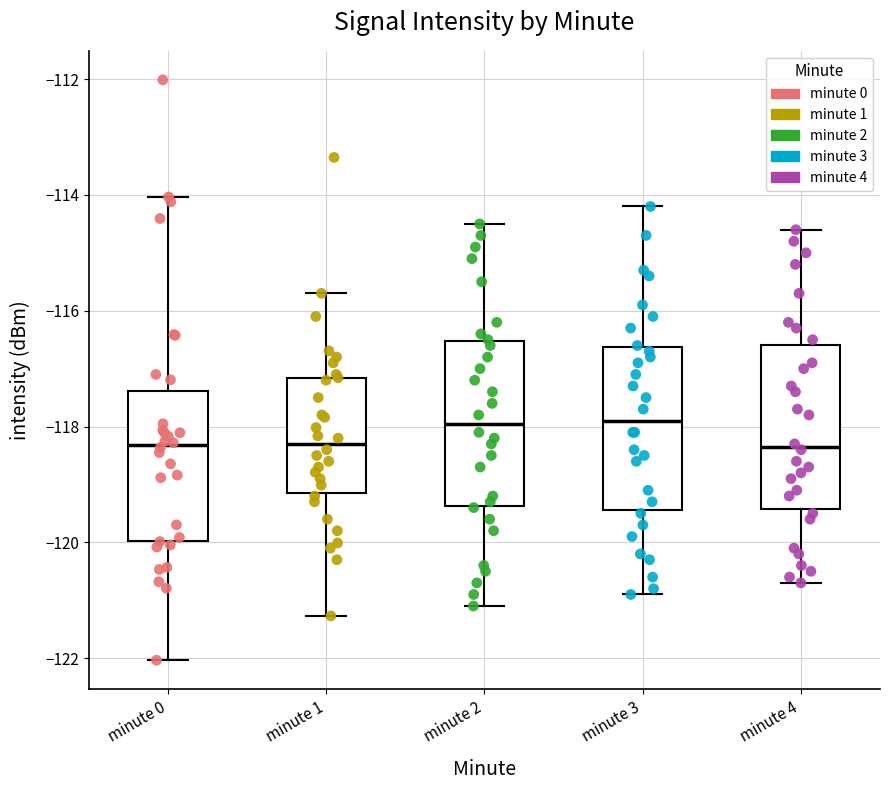

Reading left to right, read every box against the y-axis: the position of its median line, the range the box covers, and the ends of its whiskers. The values are not printed on the chart, so give them approximately, as read against the axis.

minute 0: median -118.4, box -120.0 to -117.4, whiskers -122.0 to -114.0
minute 1: median -118.2, box -119.2 to -117.2, whiskers -121.2 to -115.6
minute 2: median -118.0, box -119.4 to -116.6, whiskers -121.0 to -114.4
minute 3: median -117.8, box -119.4 to -116.6, whiskers -120.8 to -114.2
minute 4: median -118.4, box -119.4 to -116.6, whiskers -120.6 to -114.6